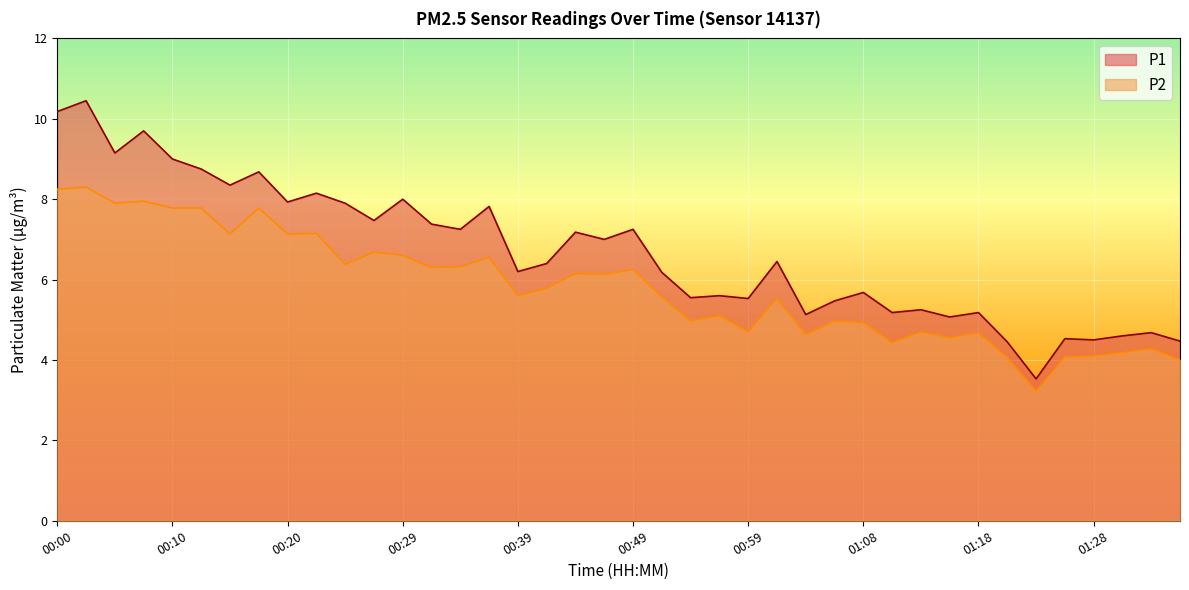

Reading left to right, transcribe all the data shown in this chart.

P1: 10.2	10.4	9.2	9.7	9.0	8.8	8.3	8.7	7.9	8.2	7.9	7.5	8.0	7.4	7.2	7.8	6.2	6.4	7.2	7.0	7.2	6.2	5.5	5.6	5.5	6.5	5.1	5.5	5.7	5.2	5.2	5.1	5.2	4.5	3.5	4.5	4.5	4.6	4.7	4.5
P2: 8.2	8.3	7.9	8.0	7.8	7.8	7.1	7.8	7.1	7.2	6.4	6.7	6.6	6.3	6.3	6.5	5.6	5.8	6.2	6.1	6.2	5.6	5.0	5.1	4.7	5.5	4.6	5.0	4.9	4.4	4.7	4.5	4.7	4.0	3.2	4.1	4.1	4.2	4.3	4.0